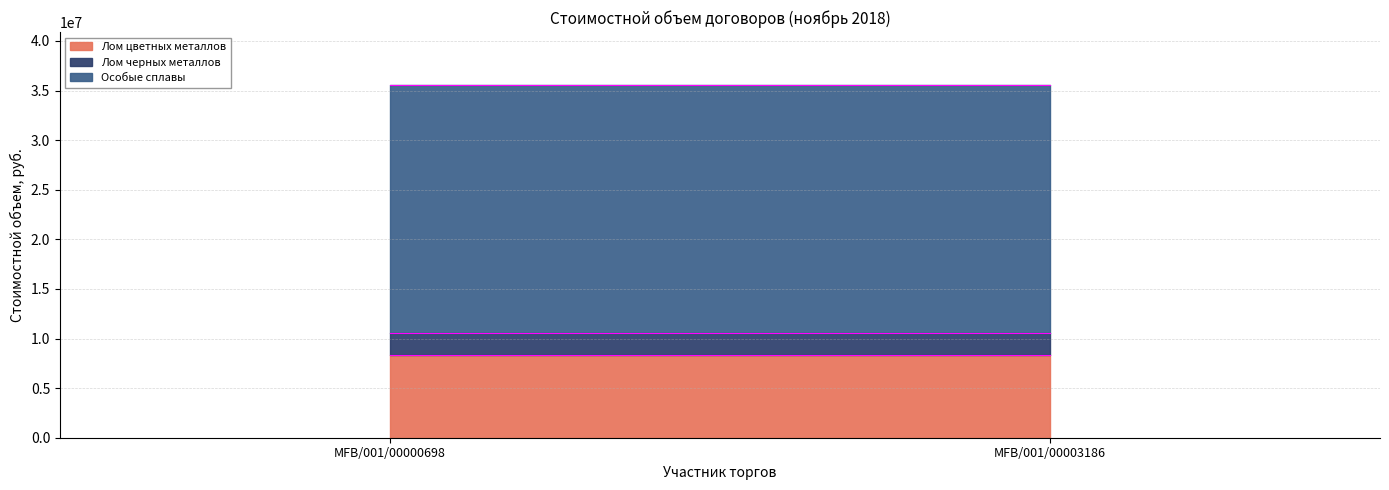

Is it true that Особые сплавы equals 24997000 at MFB/001/00000698?

True